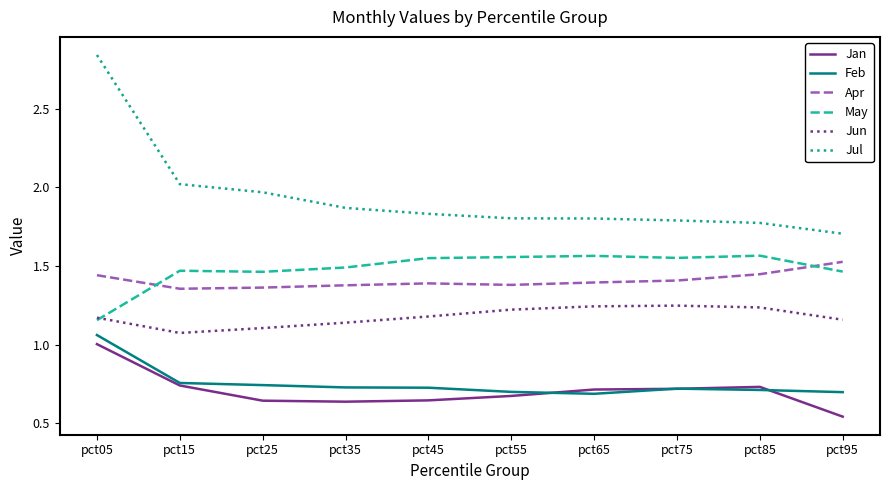

Which category has the highest value across all series?

pct05